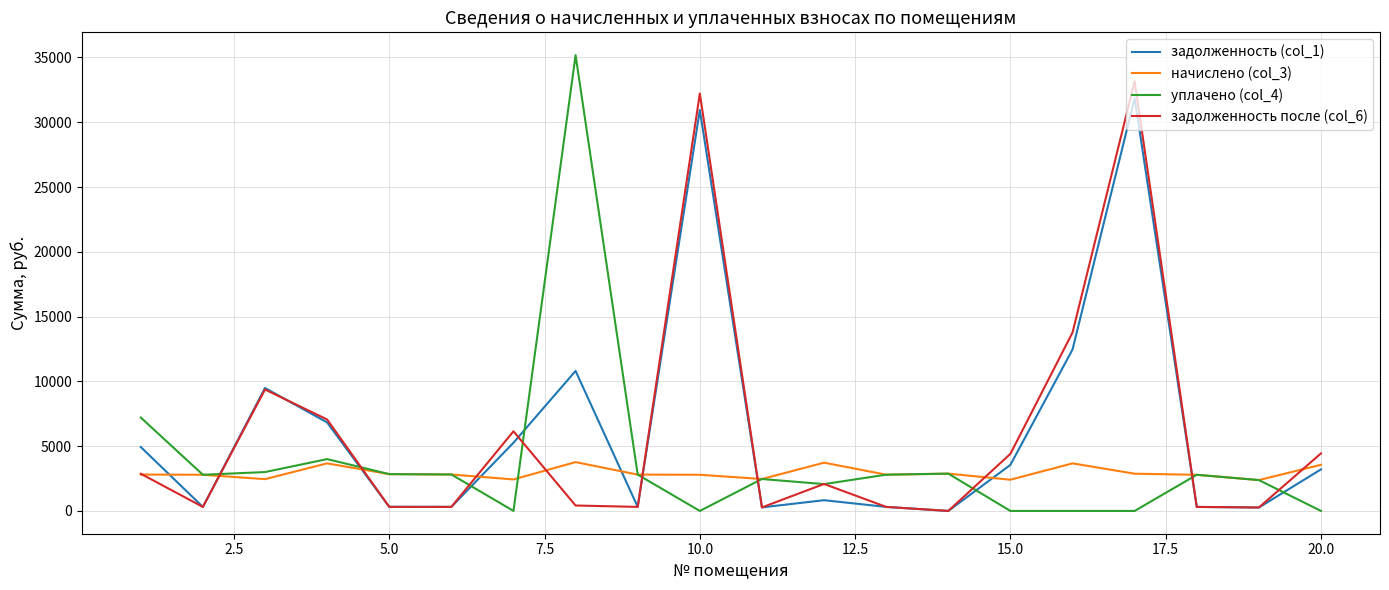

True or false: задолженность (col_1) has more than 2 interior local peaks.

True